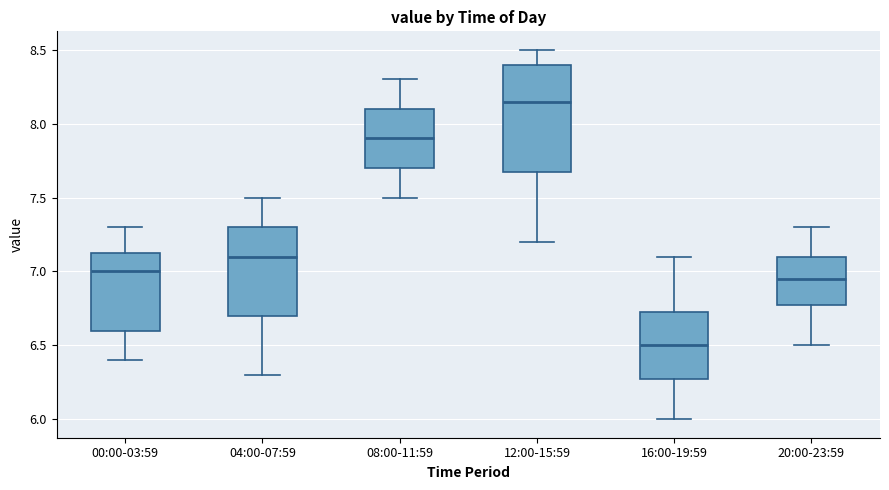

Reading left to right, read every box against the y-axis: the position of its median line, the range the box covers, and the ends of its whiskers. The values are not printed on the chart, so give them approximately, as read against the axis.

00:00-03:59: median 7.00, box 6.60 to 7.15, whiskers 6.40 to 7.30
04:00-07:59: median 7.10, box 6.70 to 7.30, whiskers 6.30 to 7.50
08:00-11:59: median 7.90, box 7.70 to 8.10, whiskers 7.50 to 8.30
12:00-15:59: median 8.15, box 7.70 to 8.40, whiskers 7.20 to 8.50
16:00-19:59: median 6.50, box 6.30 to 6.75, whiskers 6.00 to 7.10
20:00-23:59: median 6.95, box 6.80 to 7.10, whiskers 6.50 to 7.30